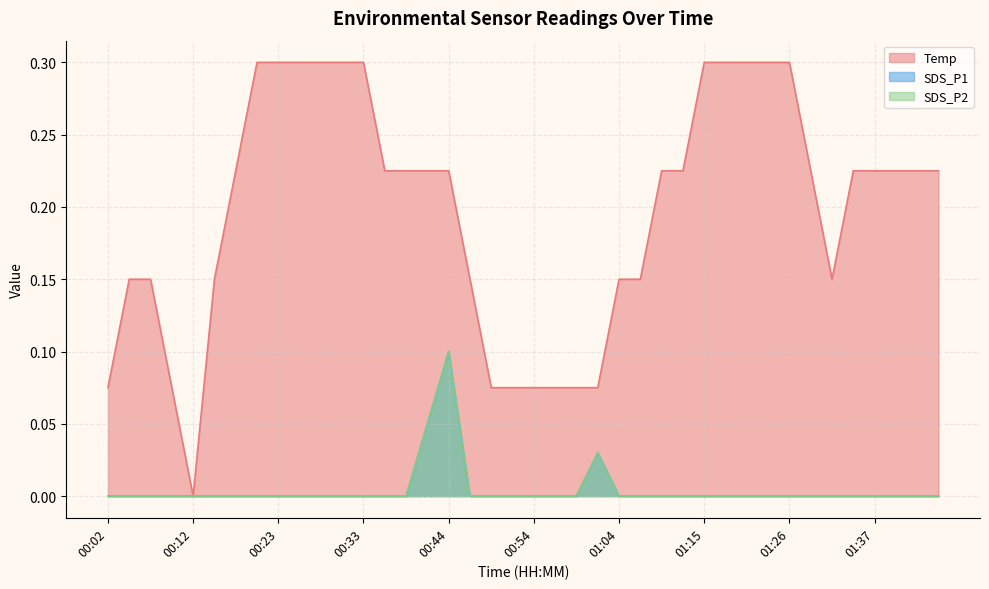

What position from the right is 00:15?

35